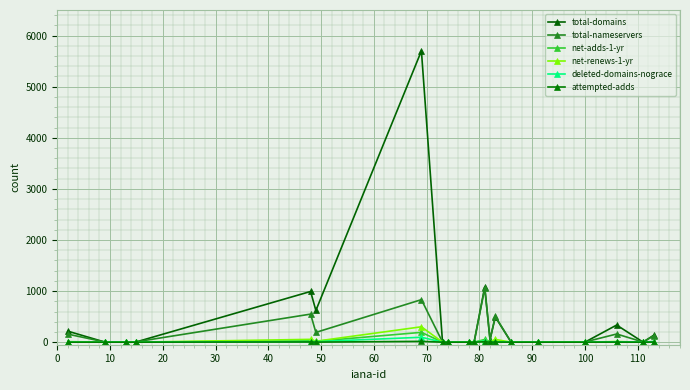

Which series has the widest spread of values?

total-domains